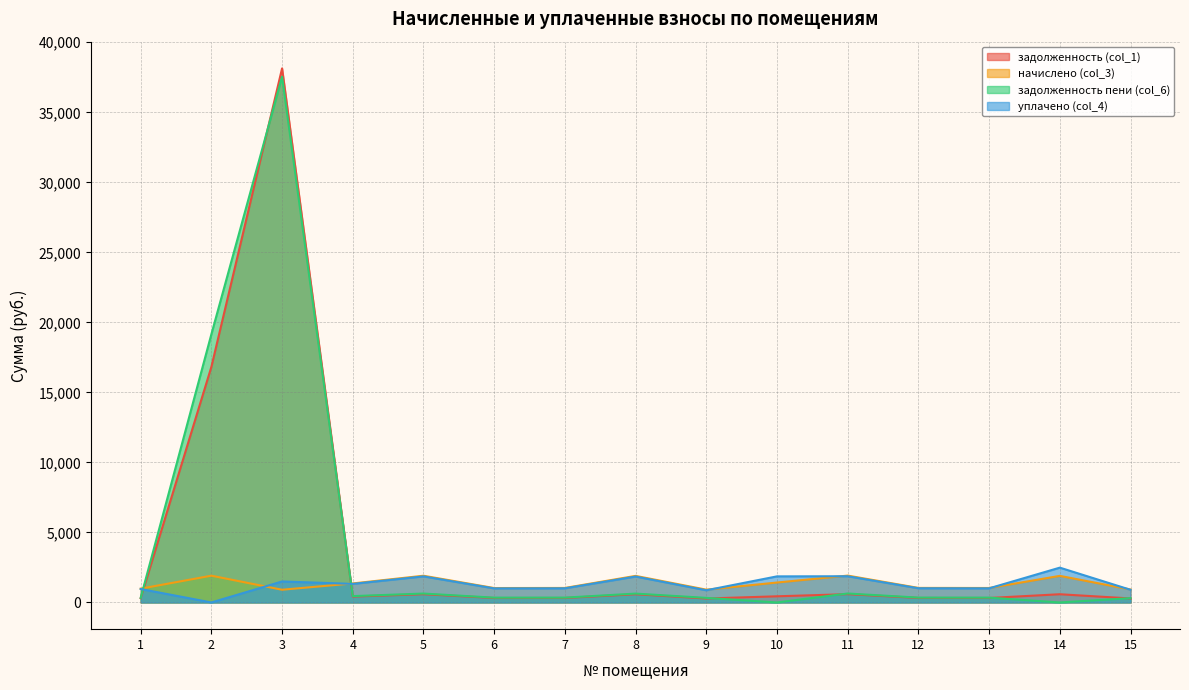

Reading right to left, what are all the values shown in this chart?

задолженность (col_1): 15=286.6	14=587.0	13=319.4	12=321.4	11=593.0	10=440.0	9=282.7	8=586.6	7=320.3	6=318.2	5=589.9	4=420.1	3=38137.2	2=16822.0	1=304.5
начислено (col_3): 15=927.1	14=1899.2	13=1033.3	12=1039.7	11=1918.5	10=1423.4	9=914.5	8=1897.9	7=1036.2	6=1029.5	5=1908.5	4=1359.1	3=907.8	2=1912.1	1=985.0
задолженность пени (col_6): 15=309.0	14=0.0	13=344.4	12=346.6	11=639.5	10=0.0	9=327.0	8=632.6	7=345.4	6=343.1	5=636.2	4=453.0	3=37545.0	2=19153.5	1=328.3
уплачено (col_4): 15=904.6	14=2486.3	13=1008.3	12=1014.5	11=1872.0	10=1863.4	9=870.2	8=1851.9	7=1011.1	6=1004.5	5=1862.3	4=1326.1	3=1500.0	2=0.0	1=961.1